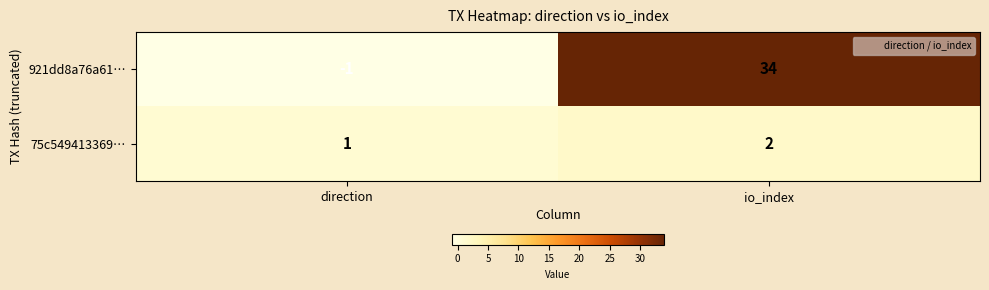

What is the difference between the 921dd8a76a61… values at io_index and direction?

35